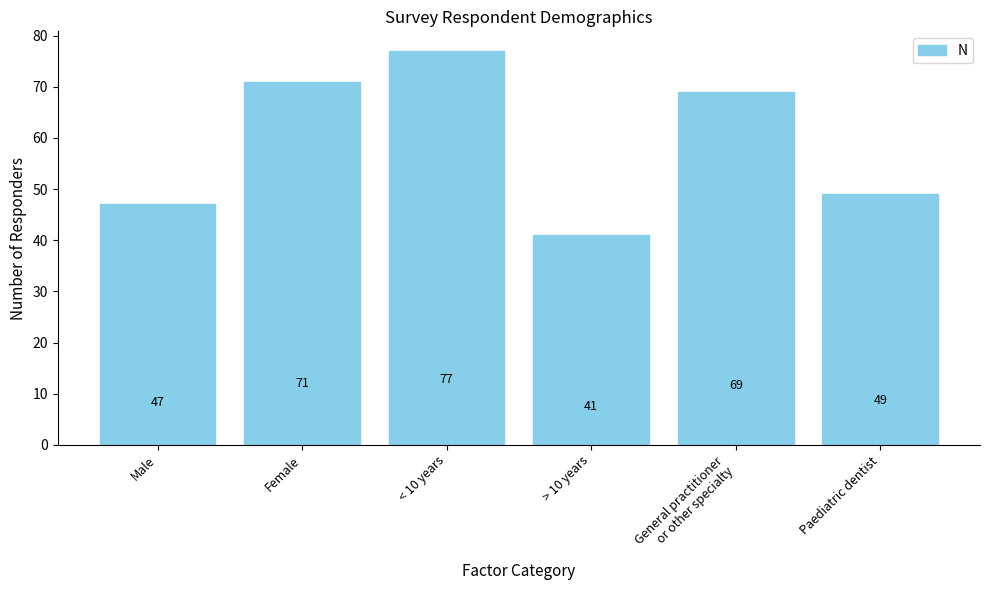

What is the change in value from Female to > 10 years?

-30